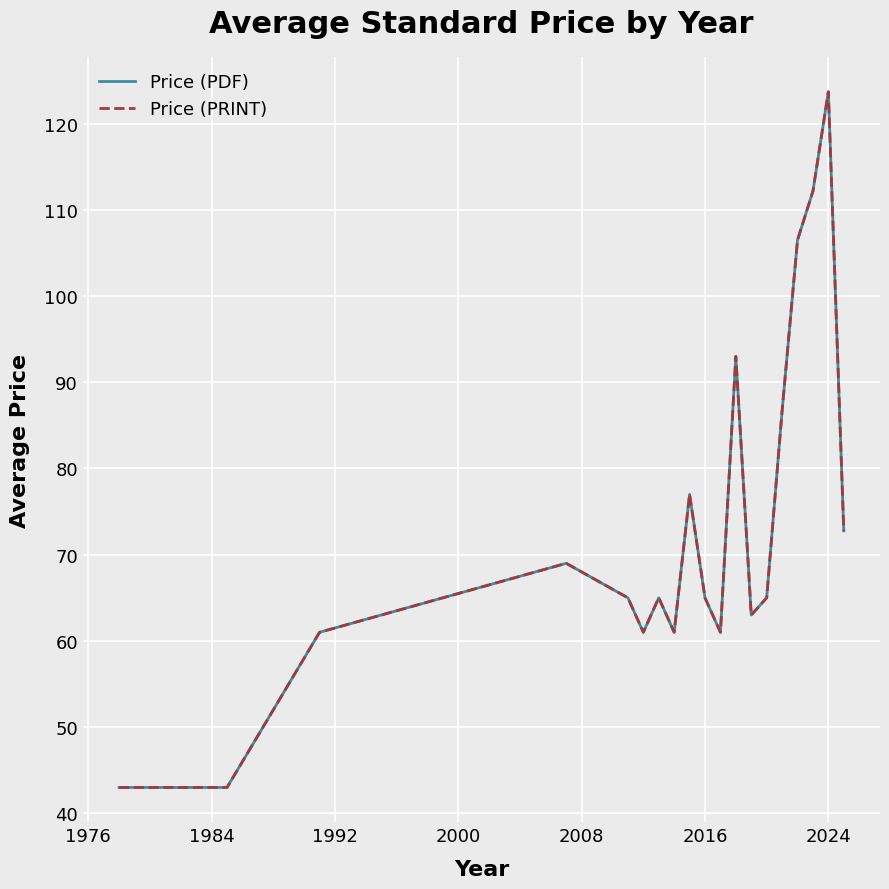

Does the chart have visible grid lines?

Yes